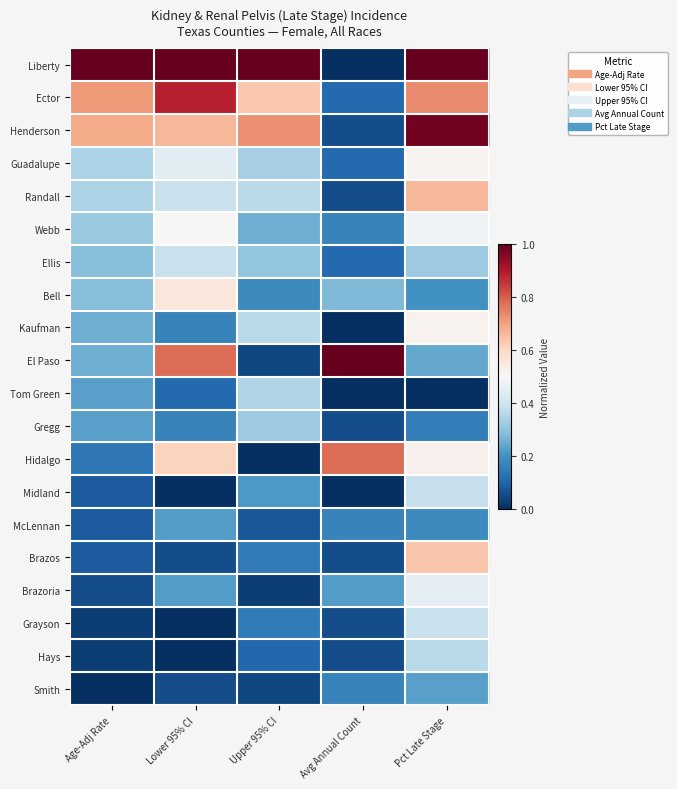

At which category is the sum across all series the highest?

Pct Late Stage